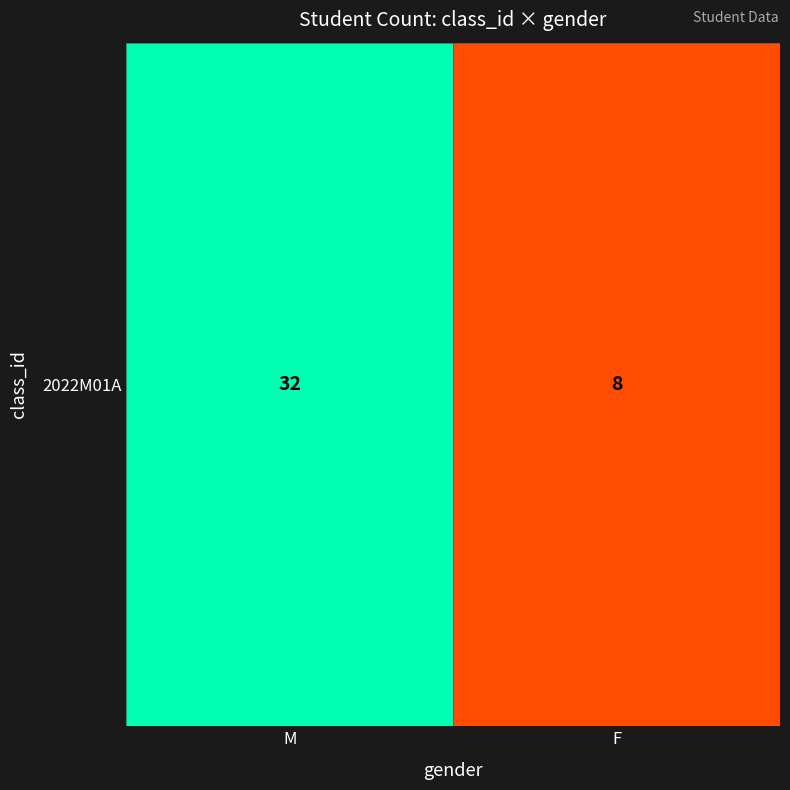

What is the minimum value shown in the chart?

8